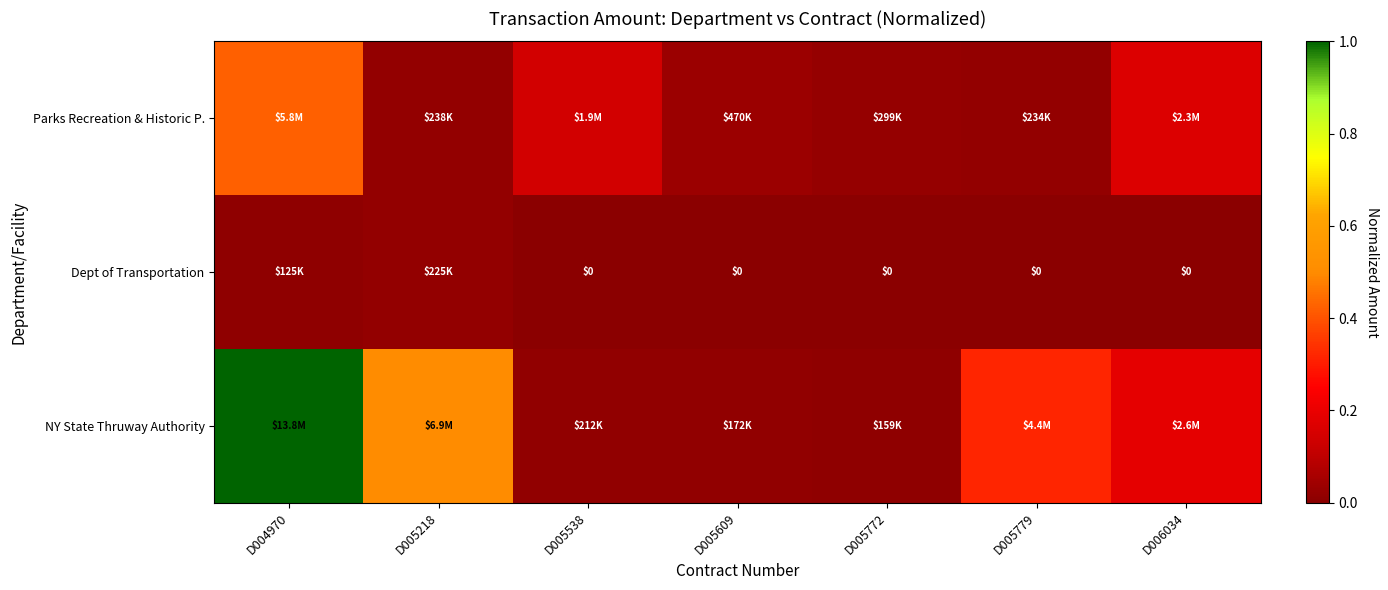

The value of Dept of Transportation at D004970 is 0.0. True or false?

True